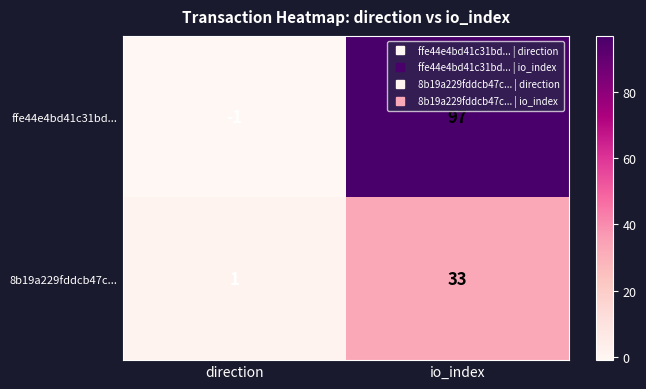

What is the difference between the highest and lowest values at io_index?

64